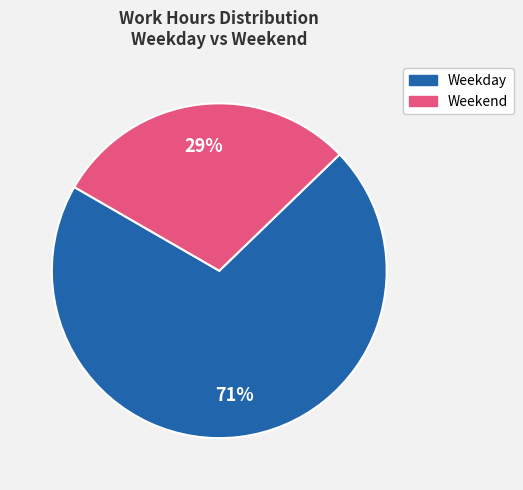

Between Weekend and Weekday, which is larger?

Weekday